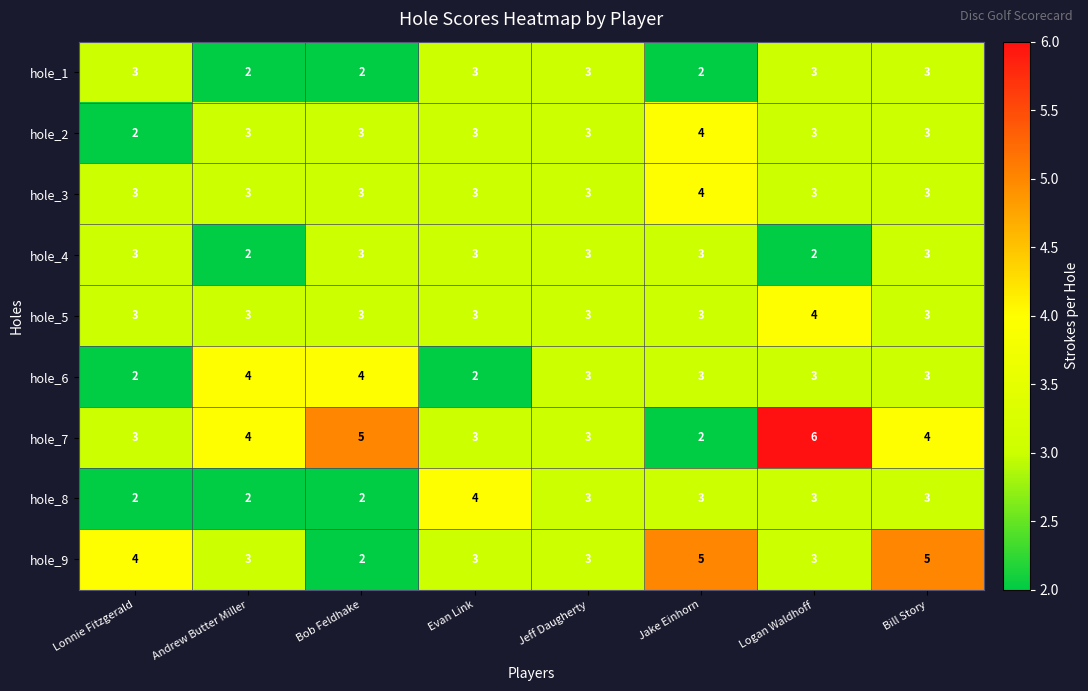

Which series has the largest total across all categories?

hole_7